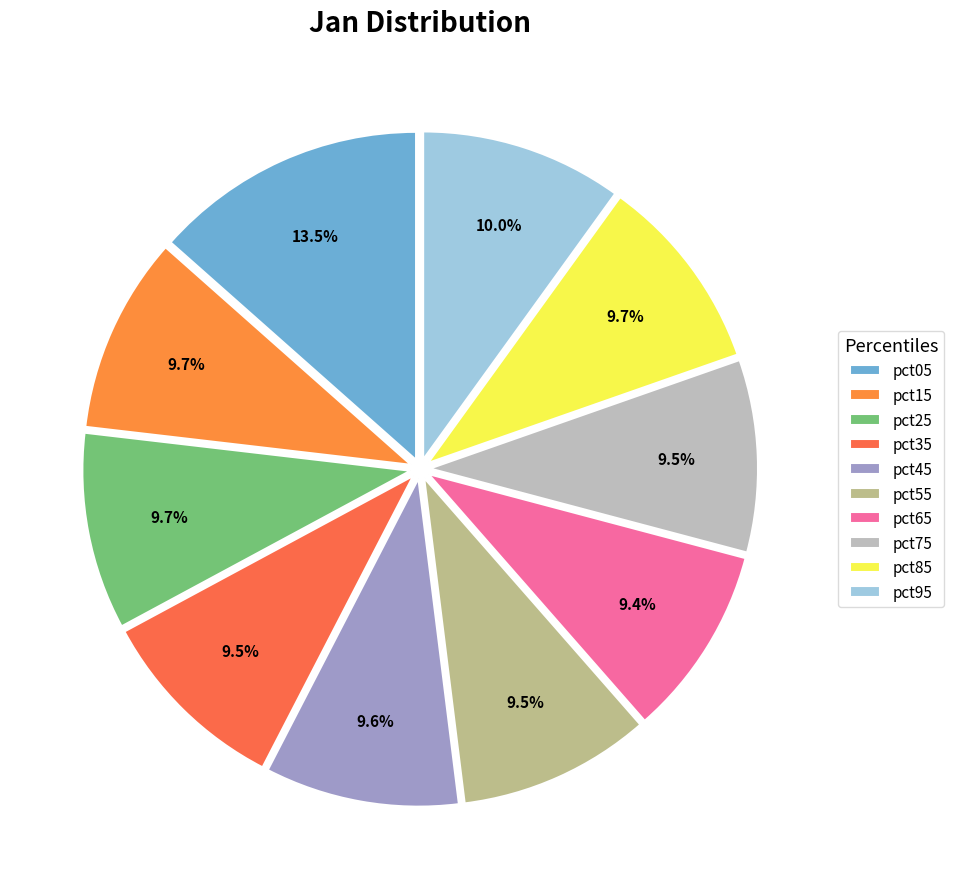

Does pct55 represent more than half of the total?

No